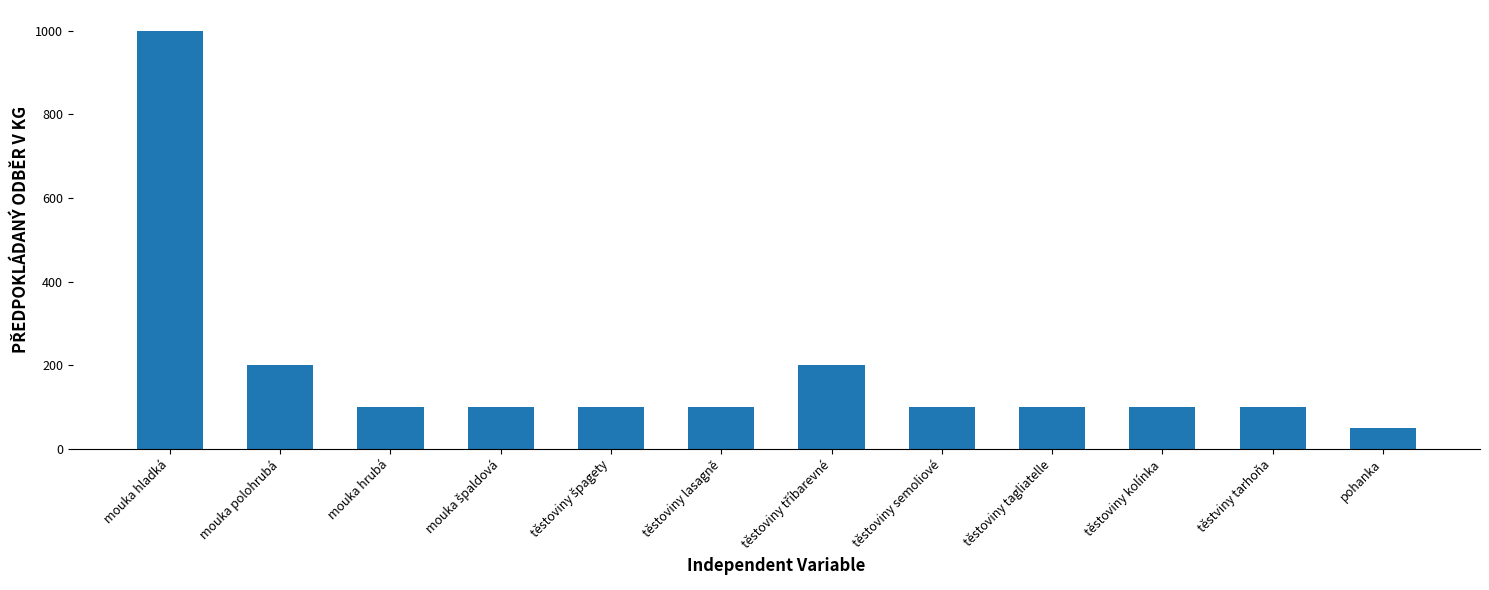

What is the value of the 4th bar from the left?

100